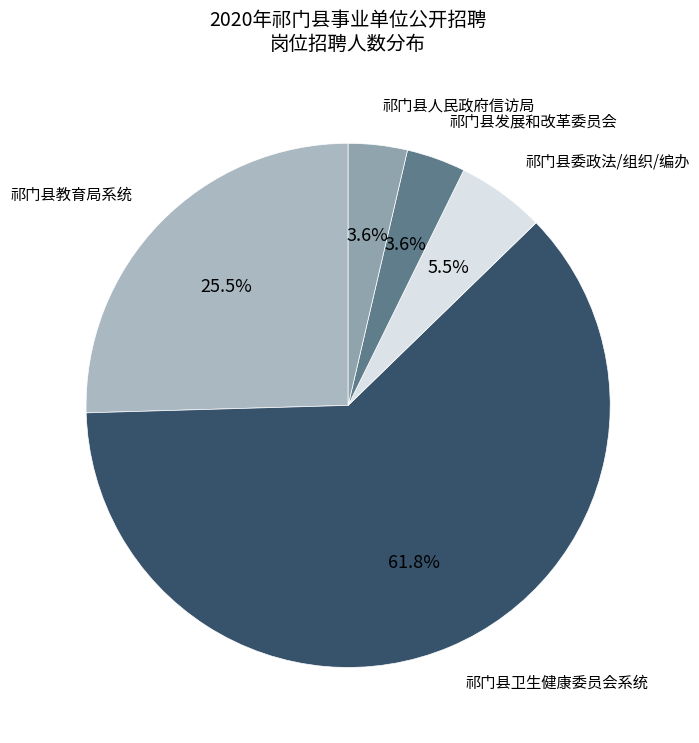

What is the largest slice in the pie chart?

祁门县卫生健康委员会系统